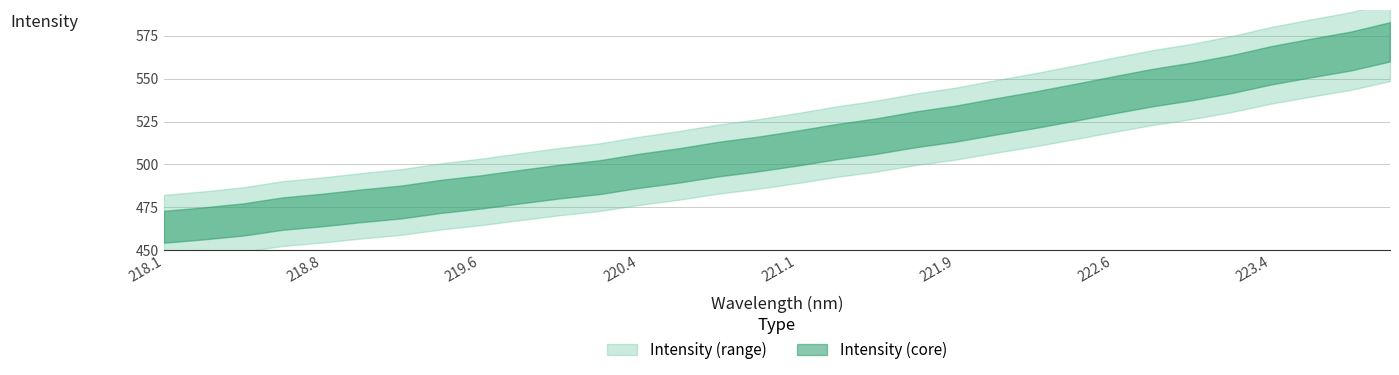

Is it true that y equals 531.8 at 22?

True